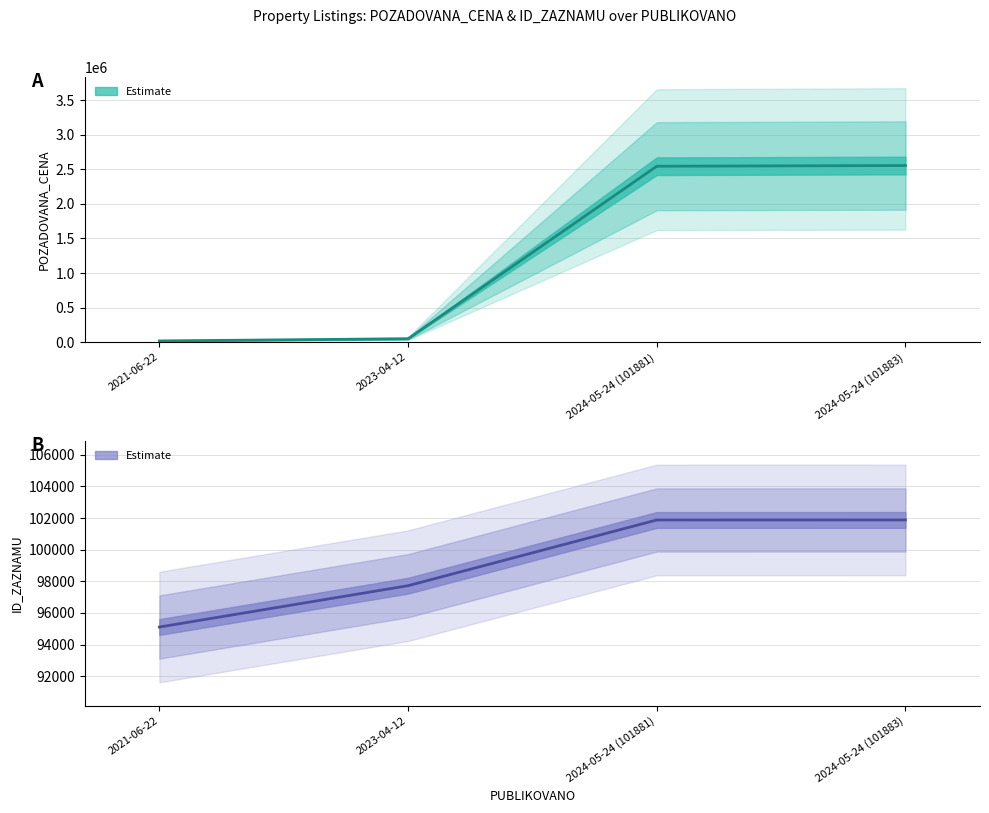

Reading right to left, what are all the values shown in this chart?

2024-05-24 (101883)=2554000	2024-05-24 (101881)=2544000	2023-04-12=51000	2021-06-22=20000